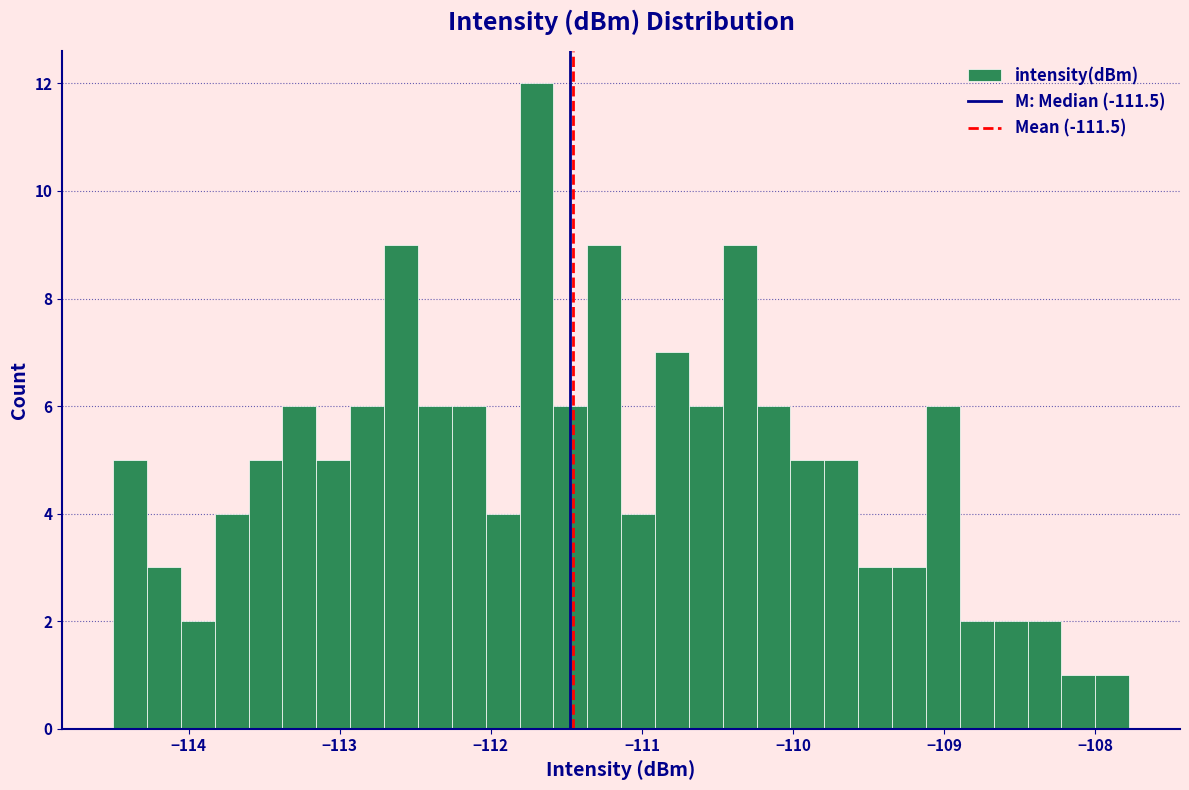

Around what value on the x-axis is the tallest bar? Give the approximate position of its centre, as read against the axis.

-111.7